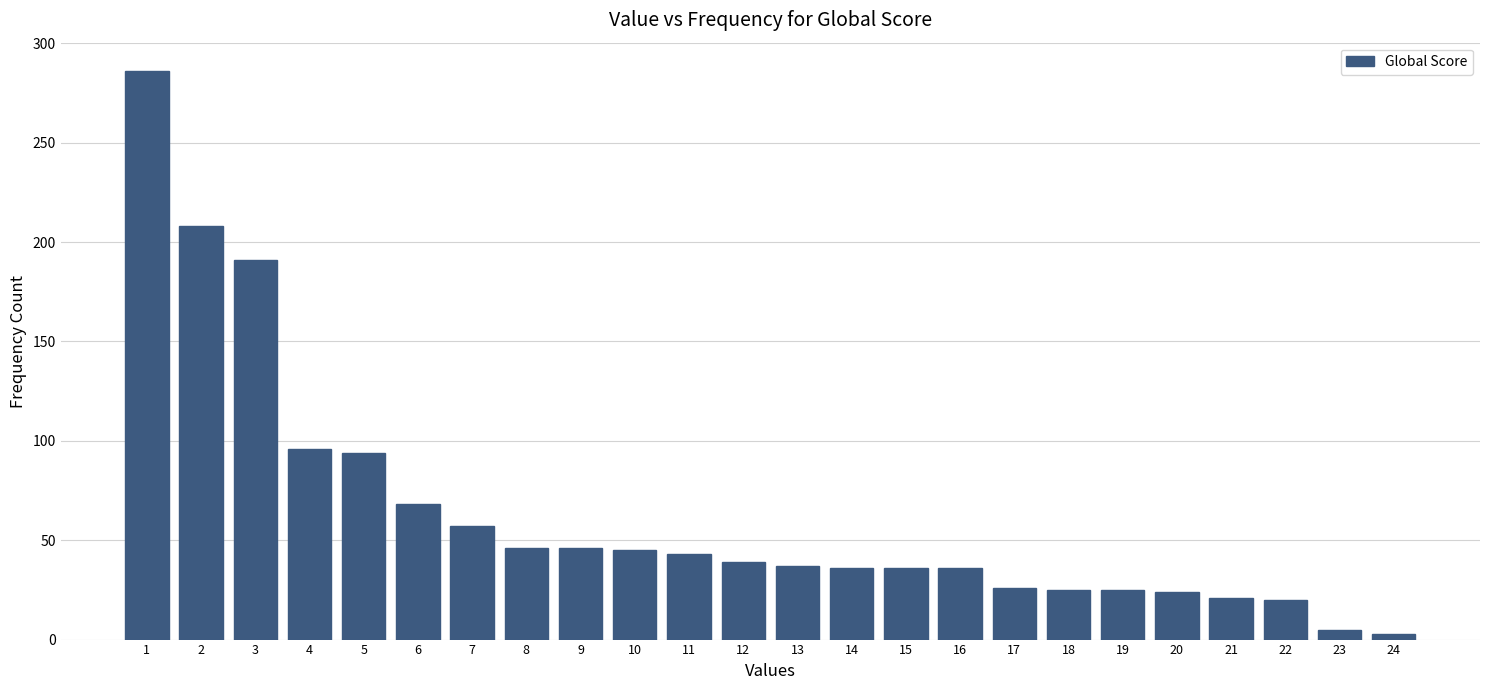

What is the difference between the maximum and minimum values?

283